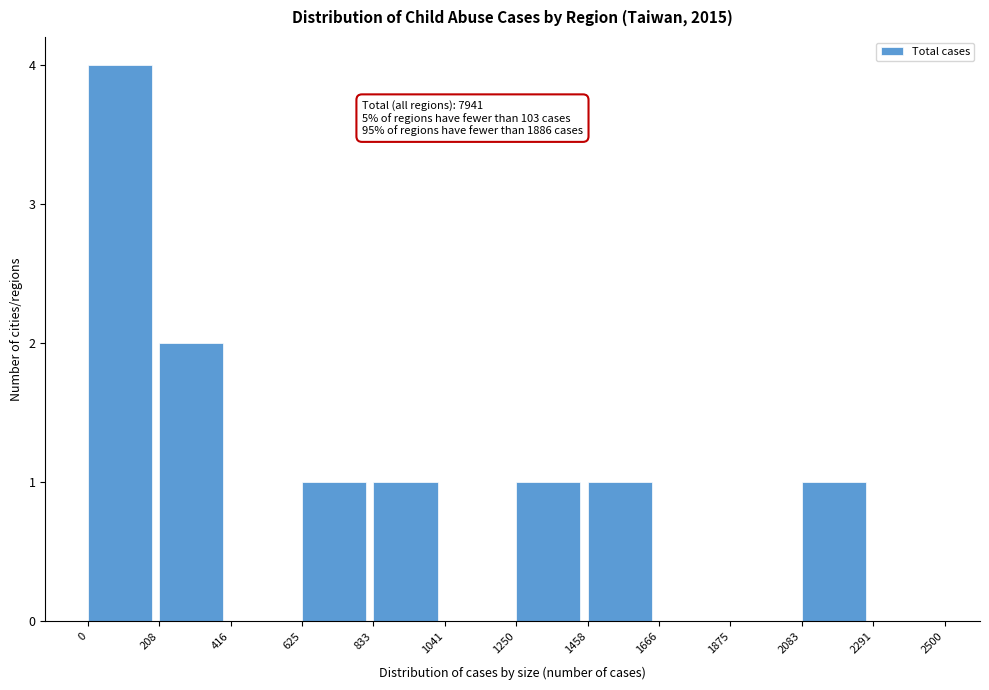

Which range on the x-axis has the tallest bar?

0 to 208